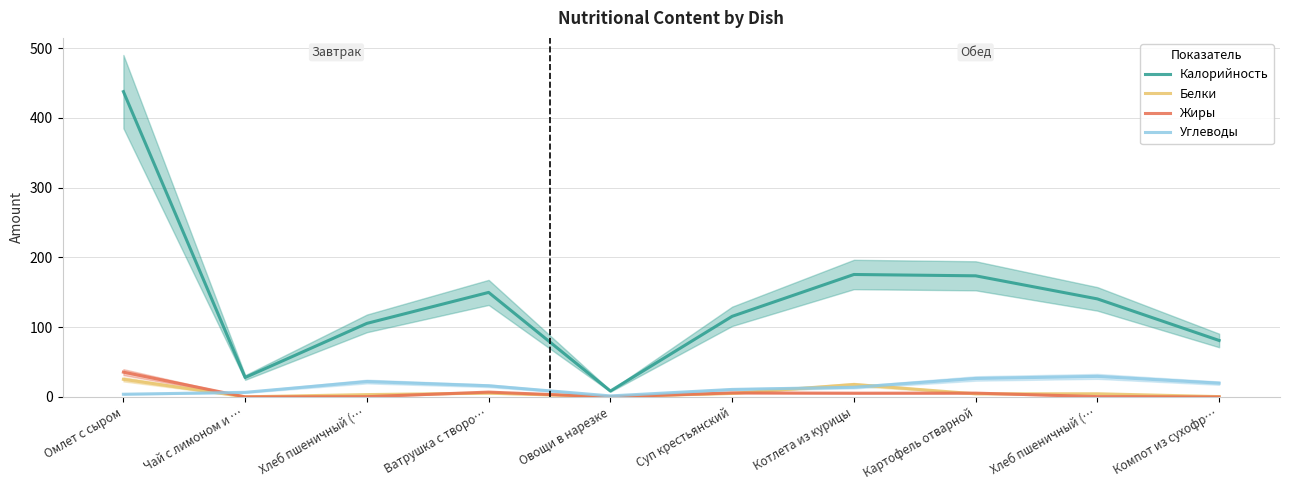

Between Омлет с сыром and Чай с лимоном и …, which series saw the biggest shift?

Калорийность